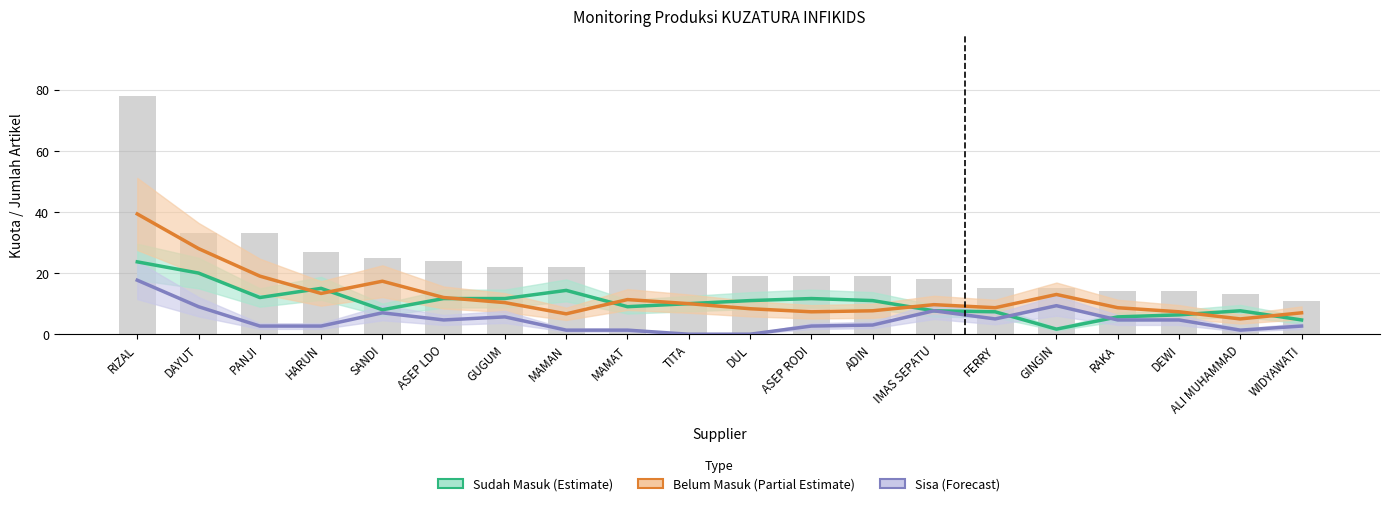

What is the label of the 12th bar from the right?

MAMAT